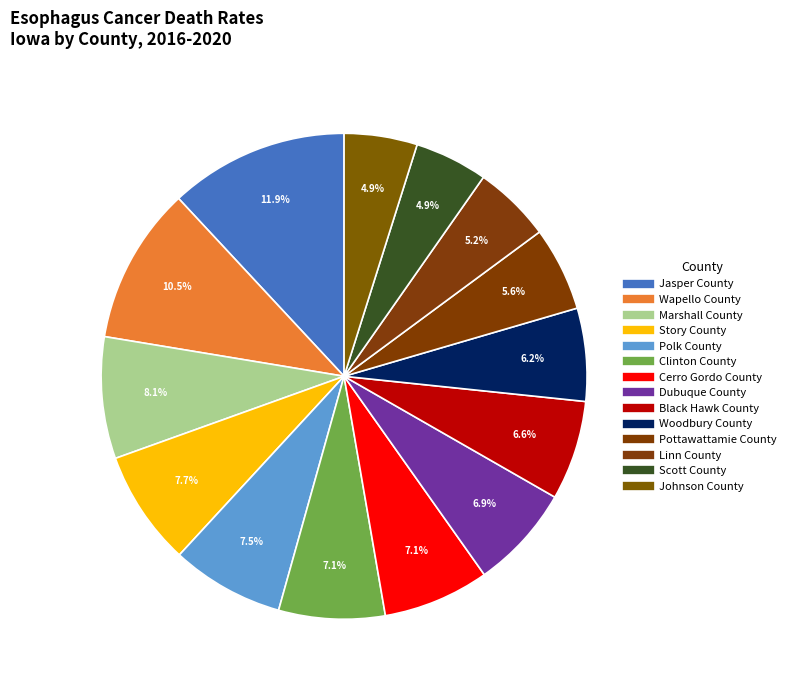

How many segments does this pie chart have?

14